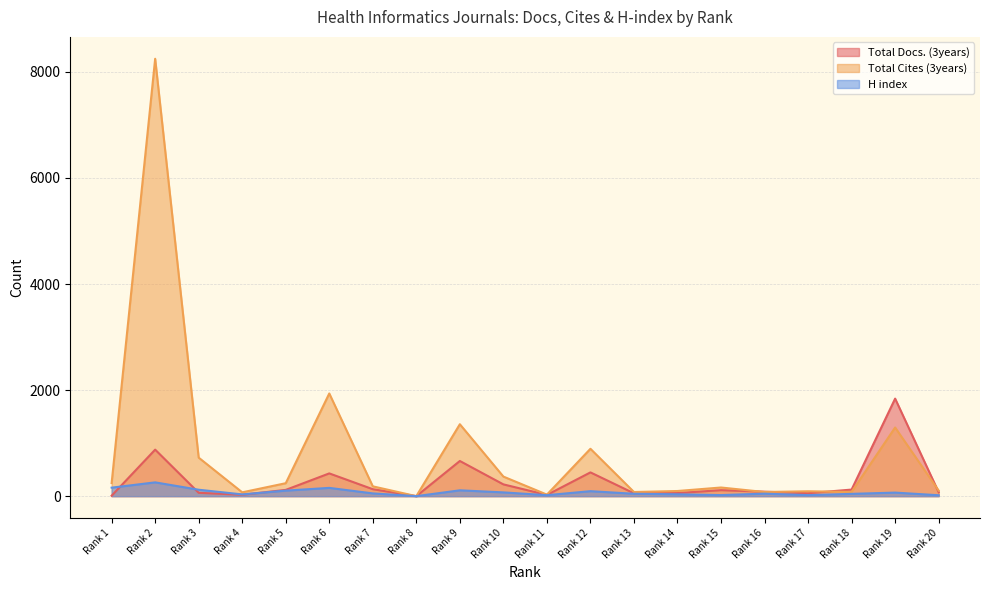

At which category is the sum across all series the highest?

Rank 2